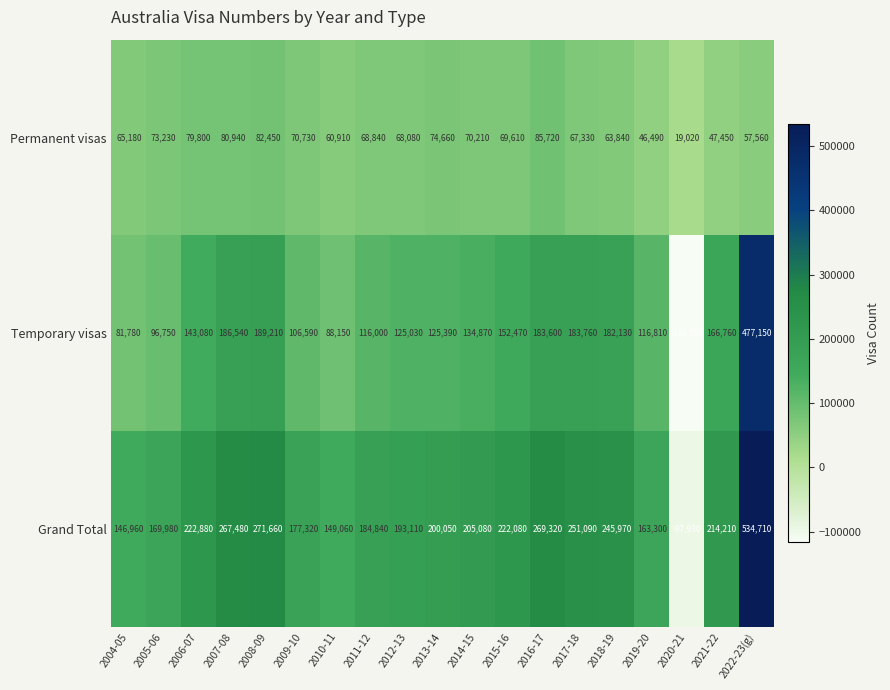

At how many categories does at least one series exceed 345241?

1